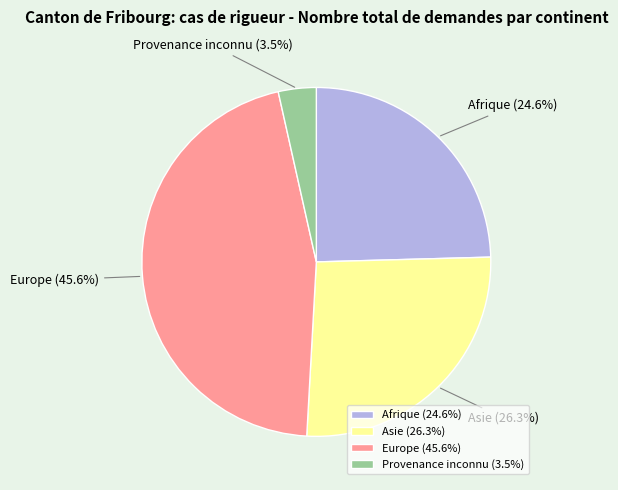

Does Afrique represent more than half of the total?

No